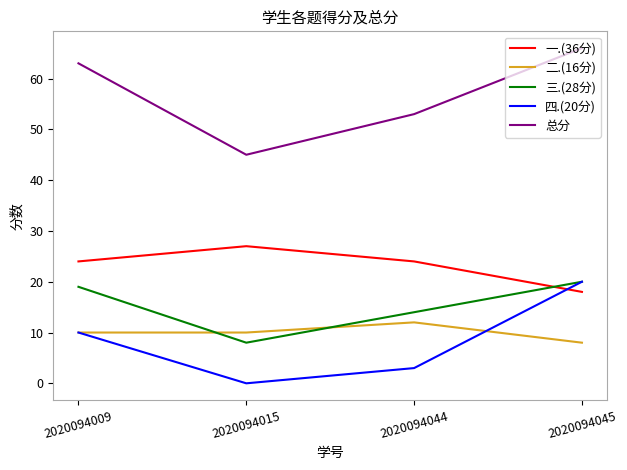

The 二.(16分) series shows 10 at 2020094009. True or false?

True